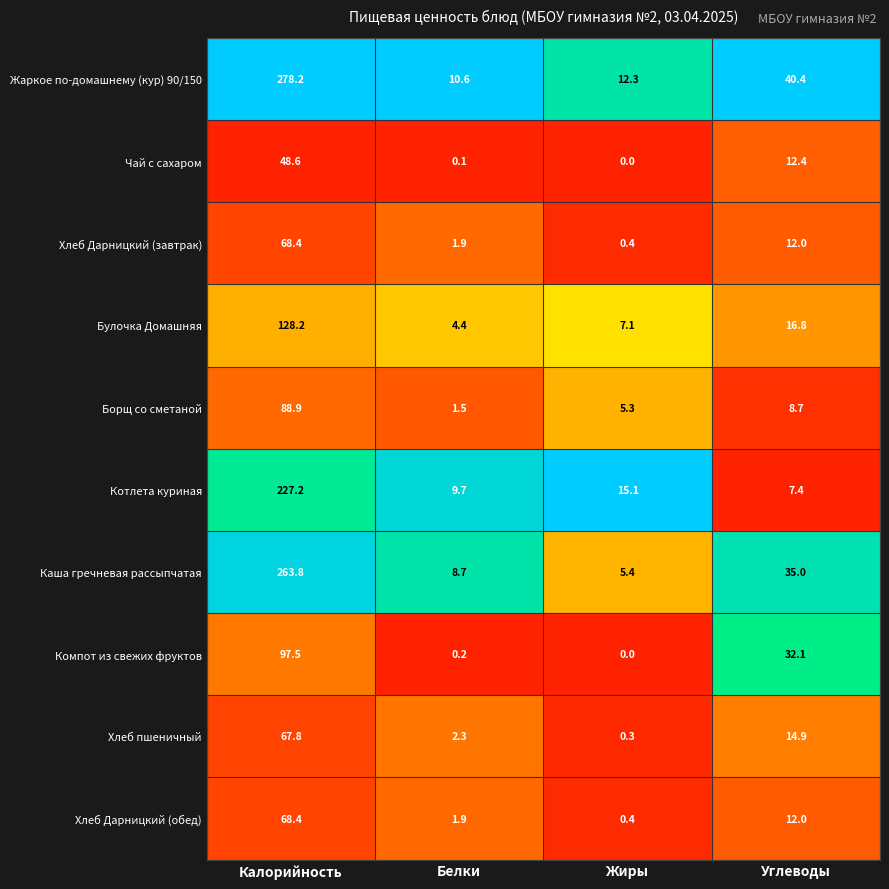

What is the difference between the maximum and minimum values in the Жаркое по-домашнему (кур) 90/150 series?

267.6